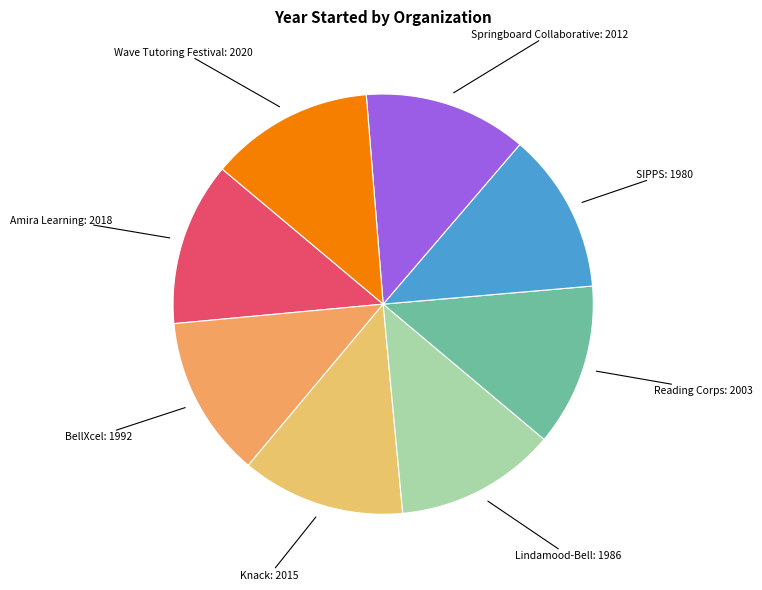

Approximately how many times larger is the value at Amira Learning compared to Wave Tutoring Festival?

1.0